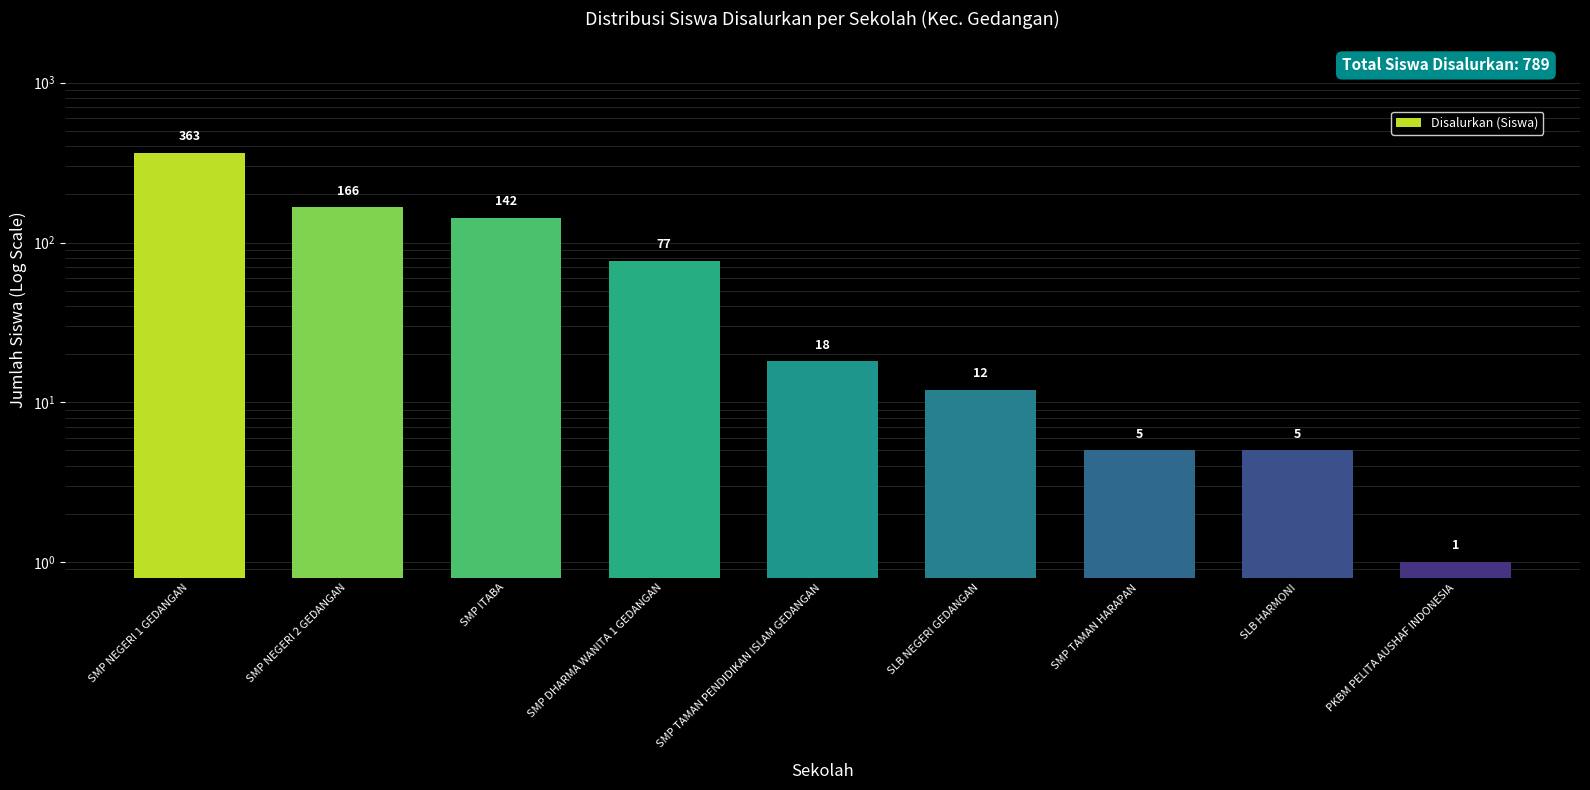

Reading left to right, list all the values displayed in this chart.

SMP NEGERI 1 GEDANGAN=363	SMP NEGERI 2 GEDANGAN=166	SMP ITABA=142	SMP DHARMA WANITA 1 GEDANGAN=77	SMP TAMAN PENDIDIKAN ISLAM GEDANGAN=18	SLB NEGERI GEDANGAN=12	SMP TAMAN HARAPAN=5	SLB HARMONI=5	PKBM PELITA AUSHAF INDONESIA=1